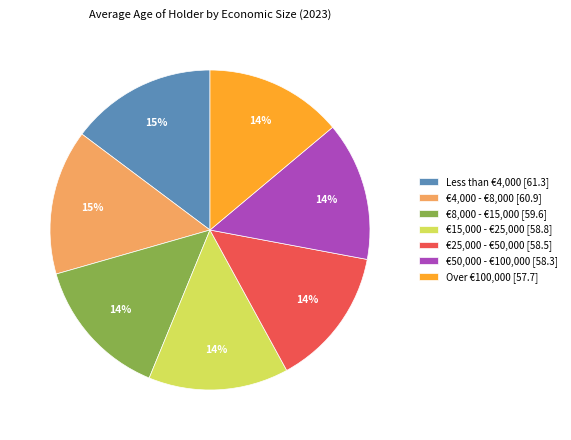

Between €25,000 - €50,000 and €4,000 - €8,000, which is larger?

€4,000 - €8,000